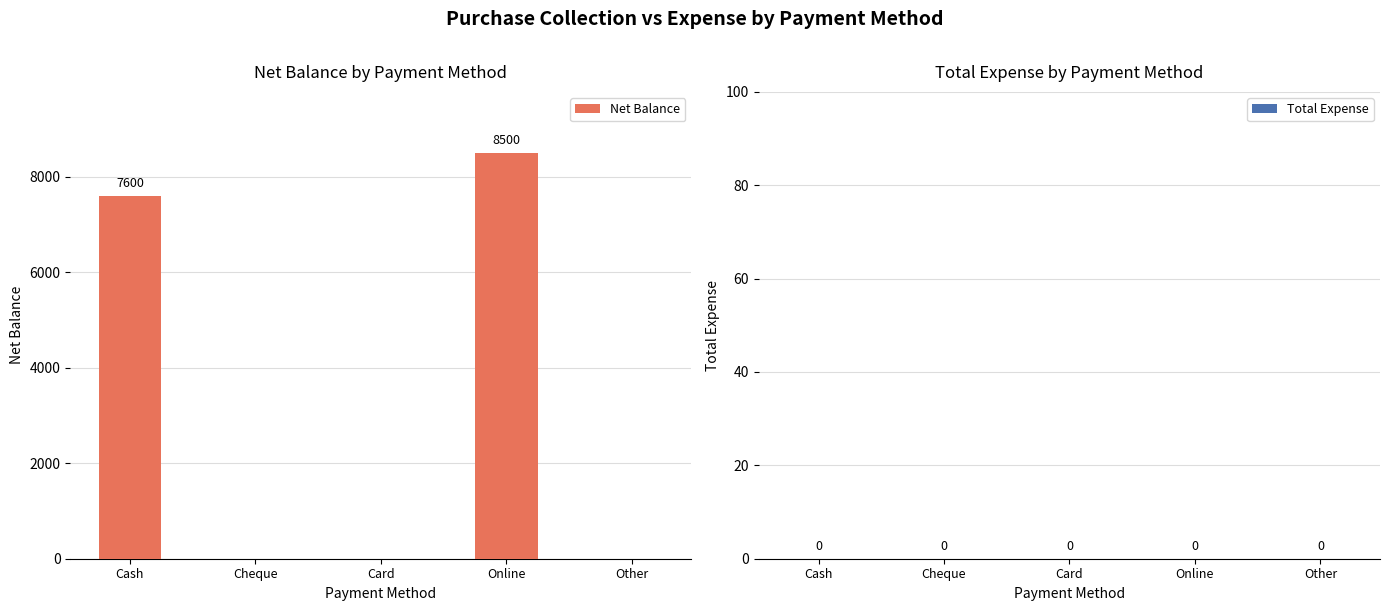

The value at Other is -5587. True or false?

False